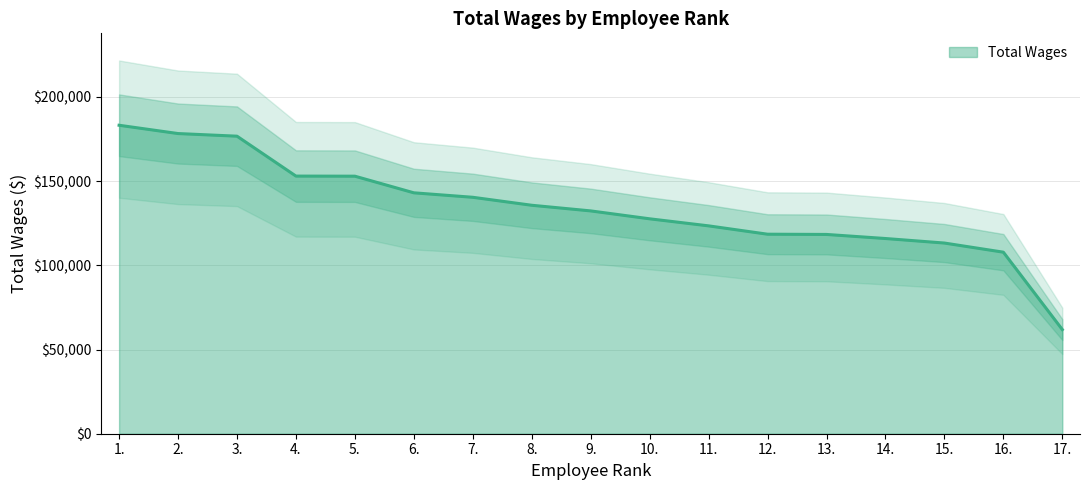

What is the change in value from 7. to 15.?

-27179